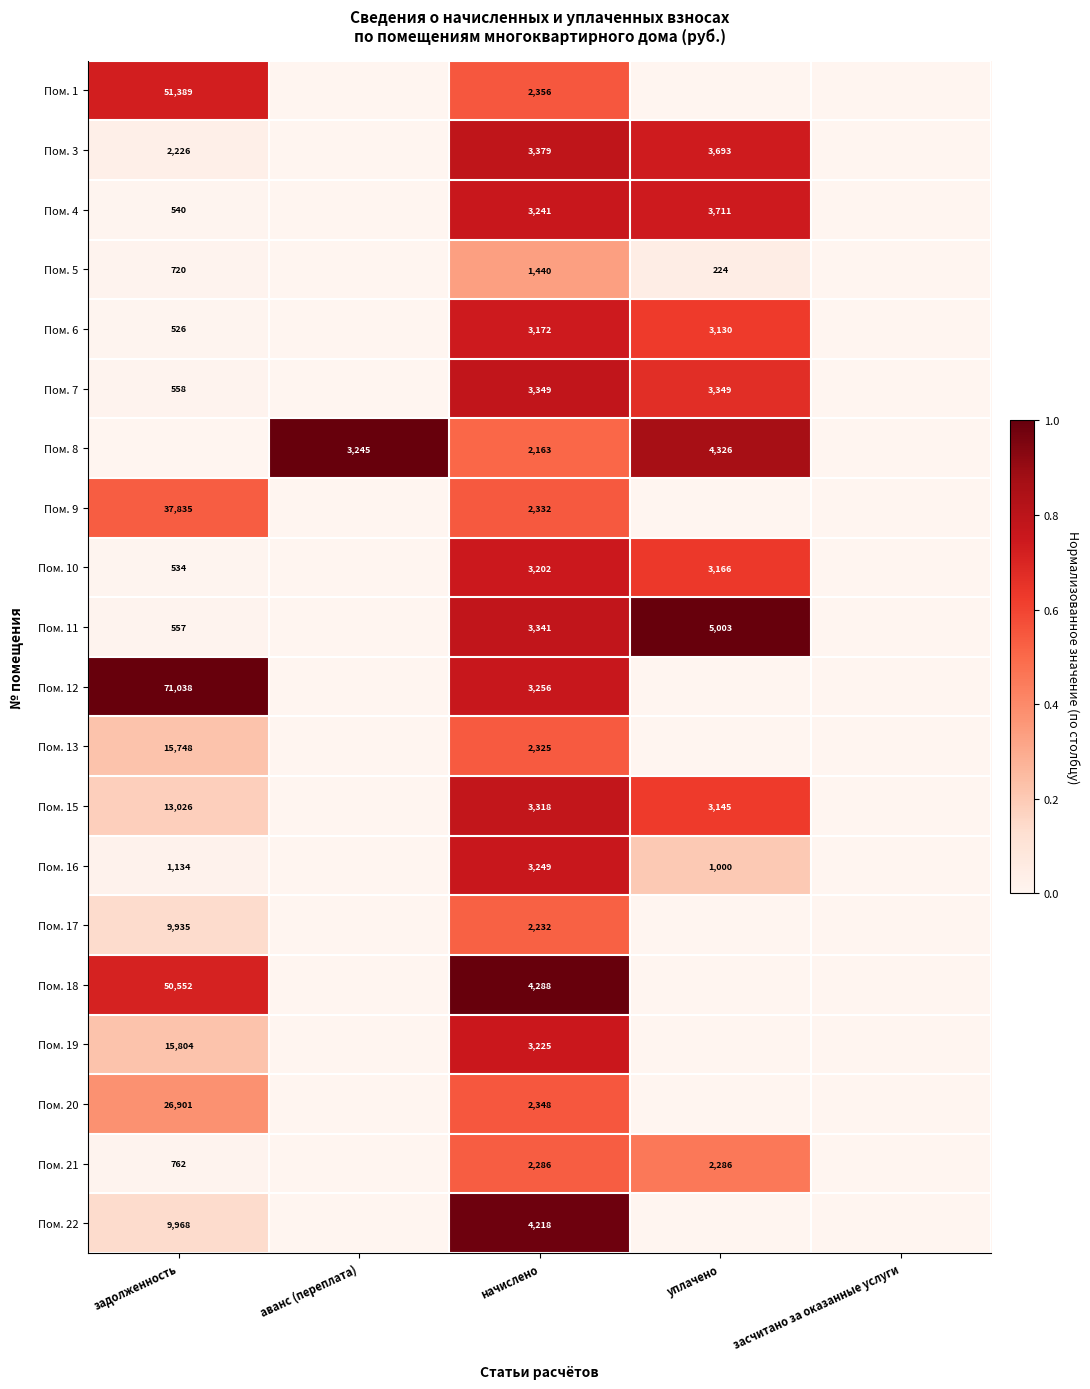

The Пом. 9 series shows 20376 at задолженность. True or false?

False